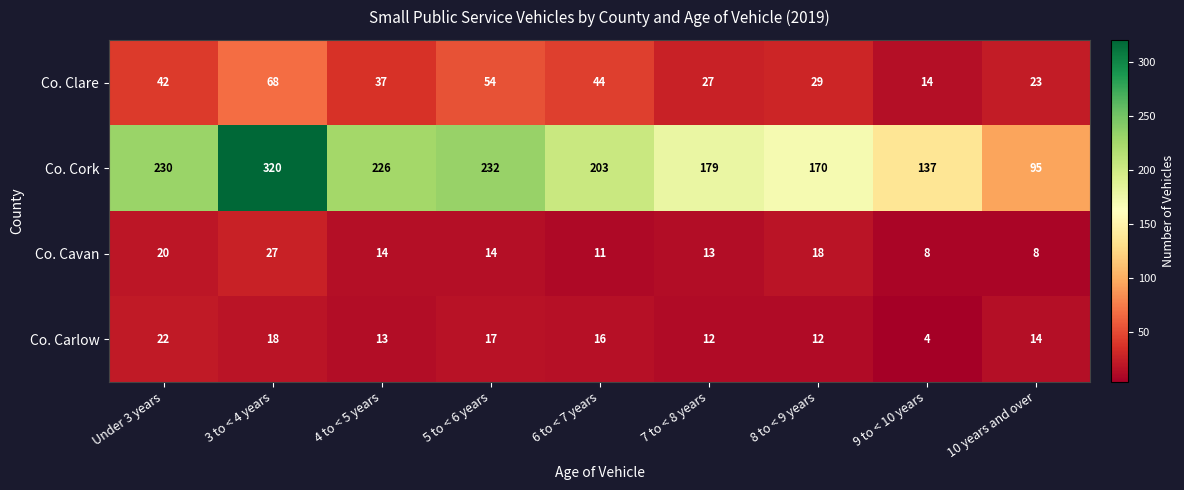

Which series has the largest range (max minus min)?

Co. Cork